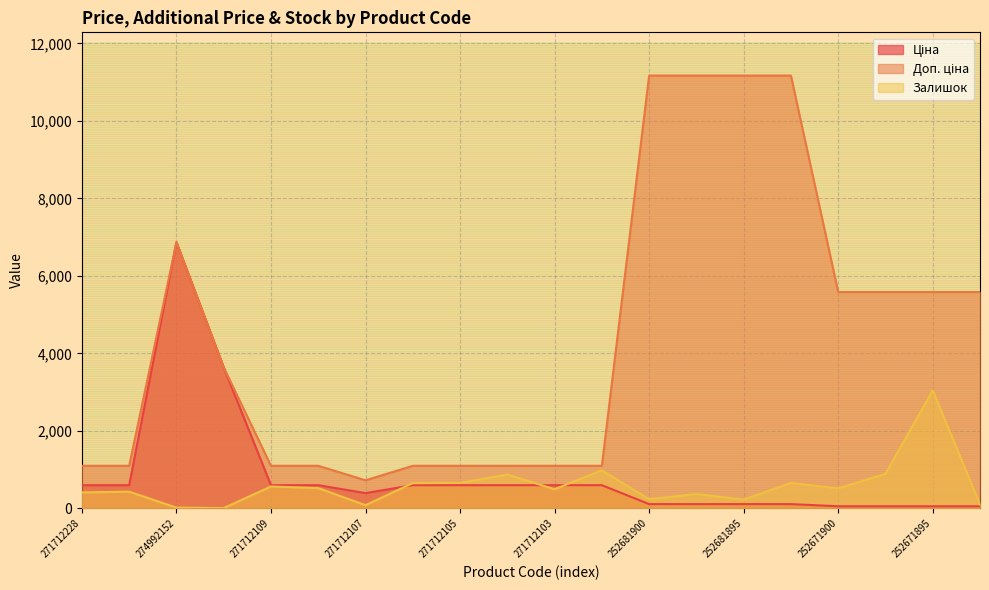

What position from the right is 271712104?

11